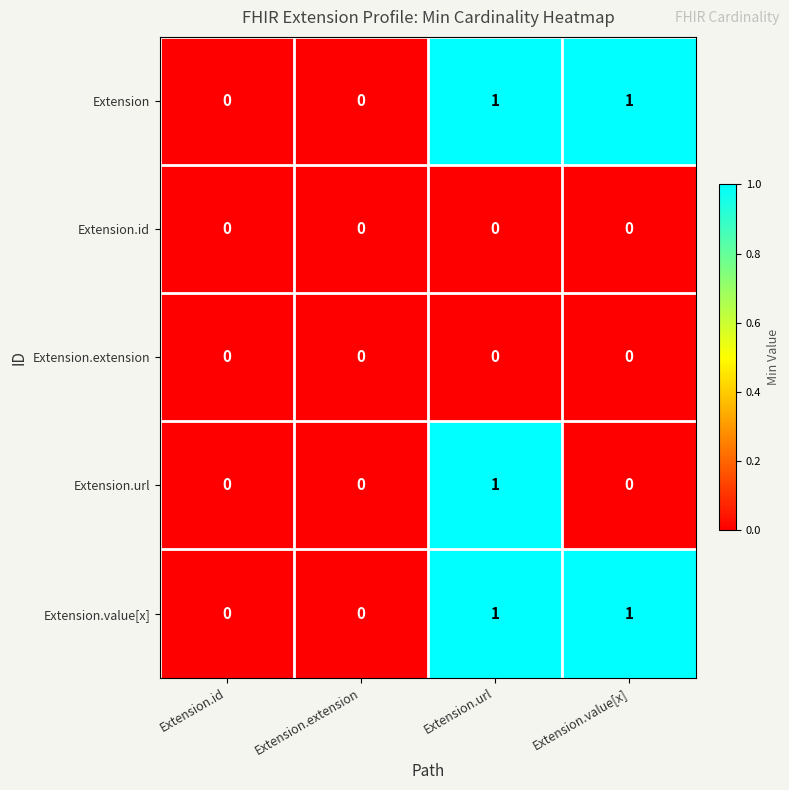

The Extension.url series shows 1 at Extension.id. True or false?

False